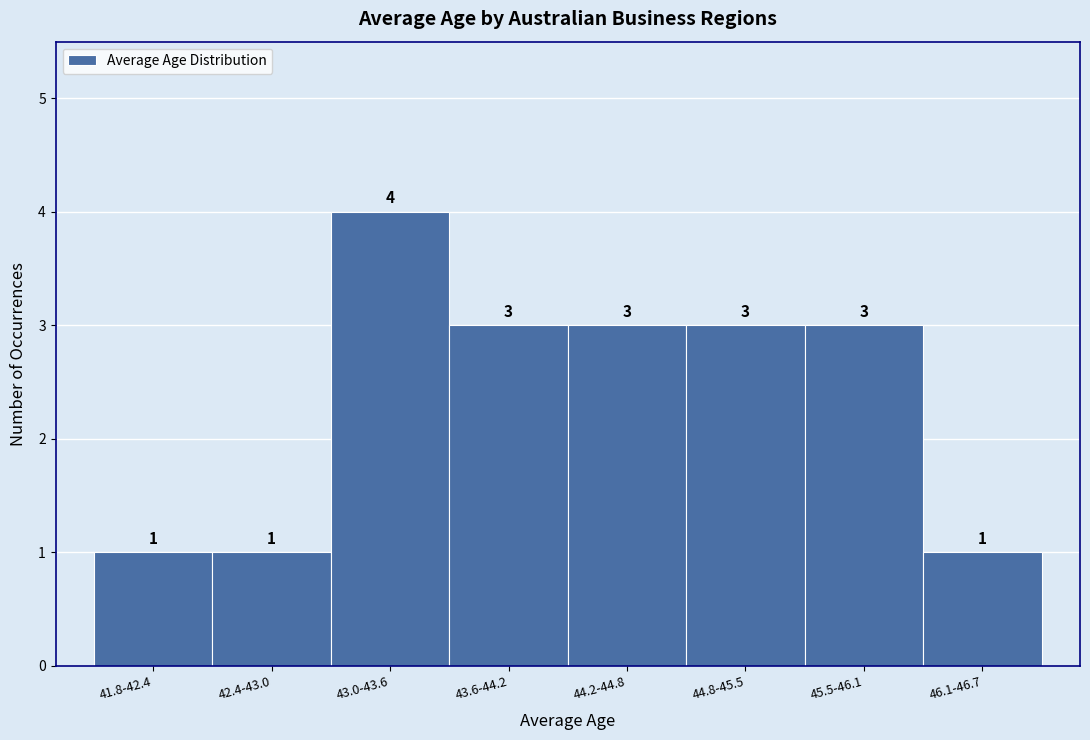

Reading left to right, transcribe all the data shown in this chart.

1	1	4	3	3	3	3	1